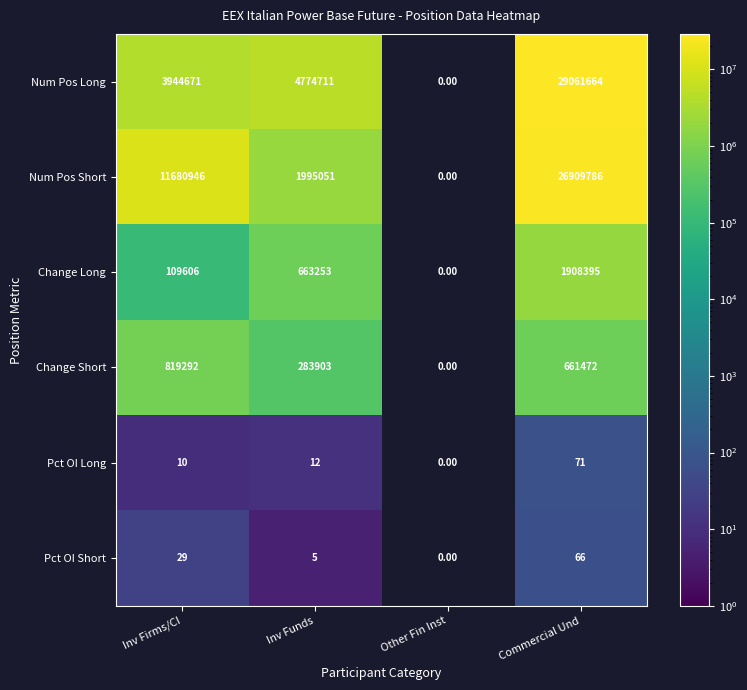

What is the difference between the Pct OI Short values at Commercial Und and Inv Firms/CI?

37